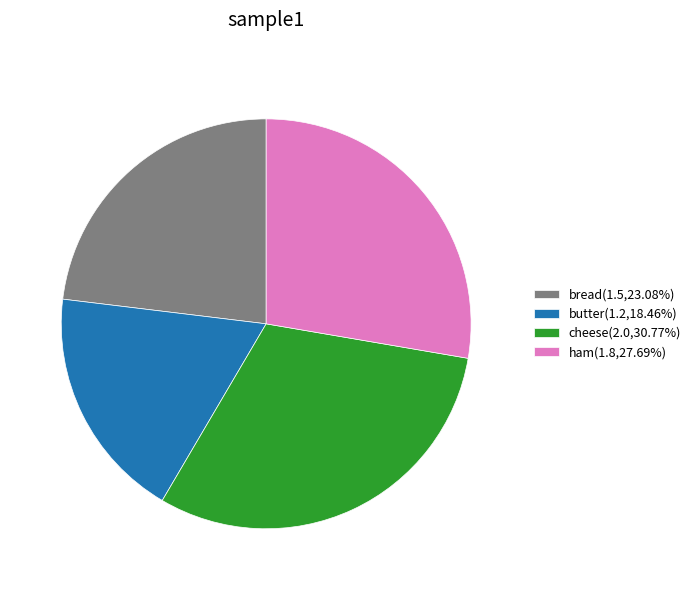

Is there a majority slice in this chart?

No